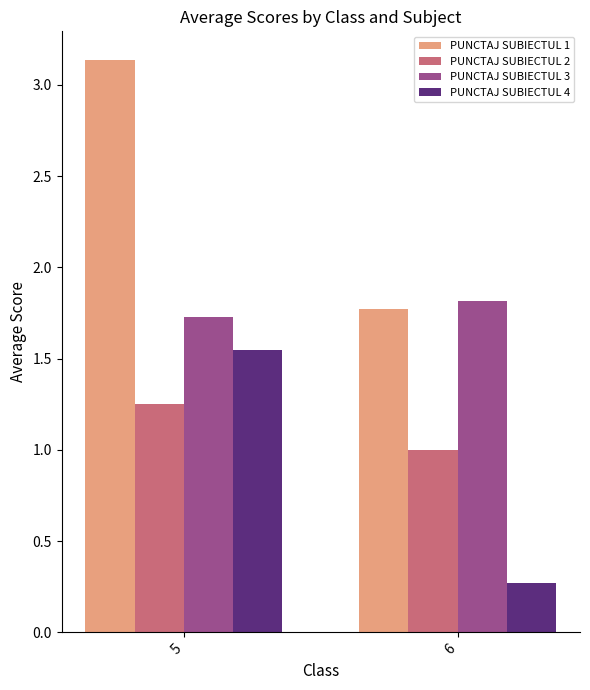

The value of PUNCTAJ SUBIECTUL 4 at 6 is 0.3. True or false?

True